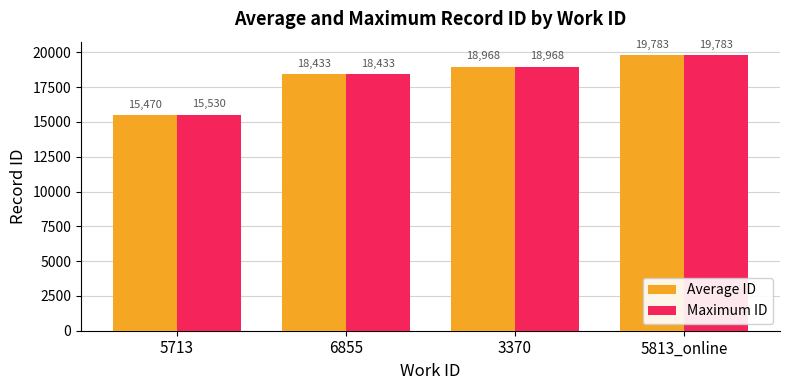

What is the sum of the Average ID values at 6855 and 5813_online?

38216.0